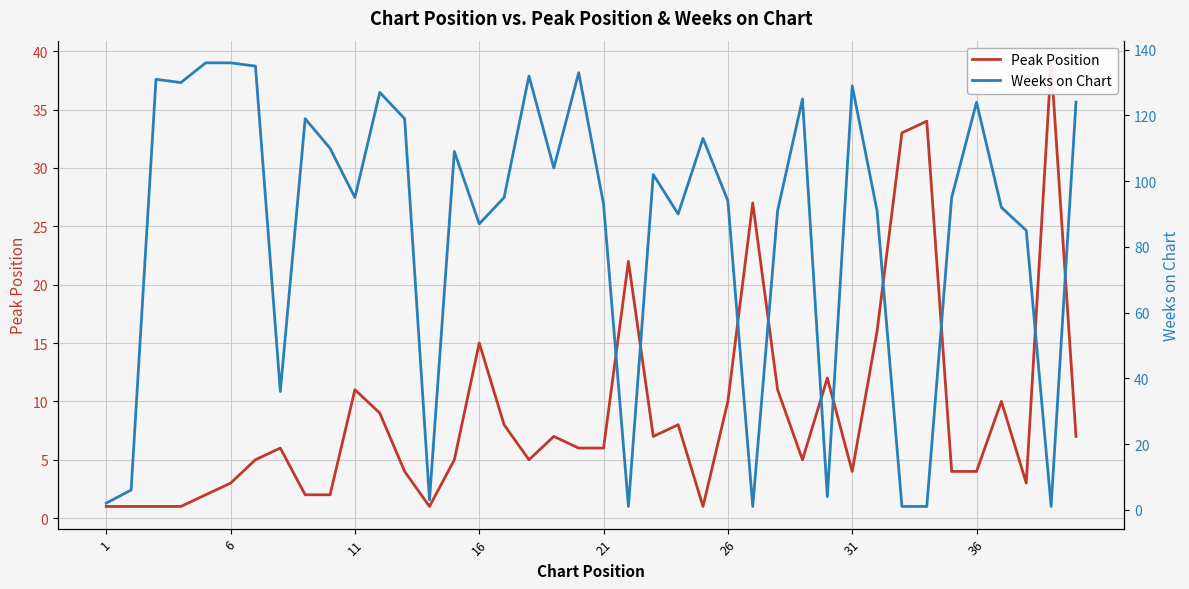

Count the number of data series in this chart.

2